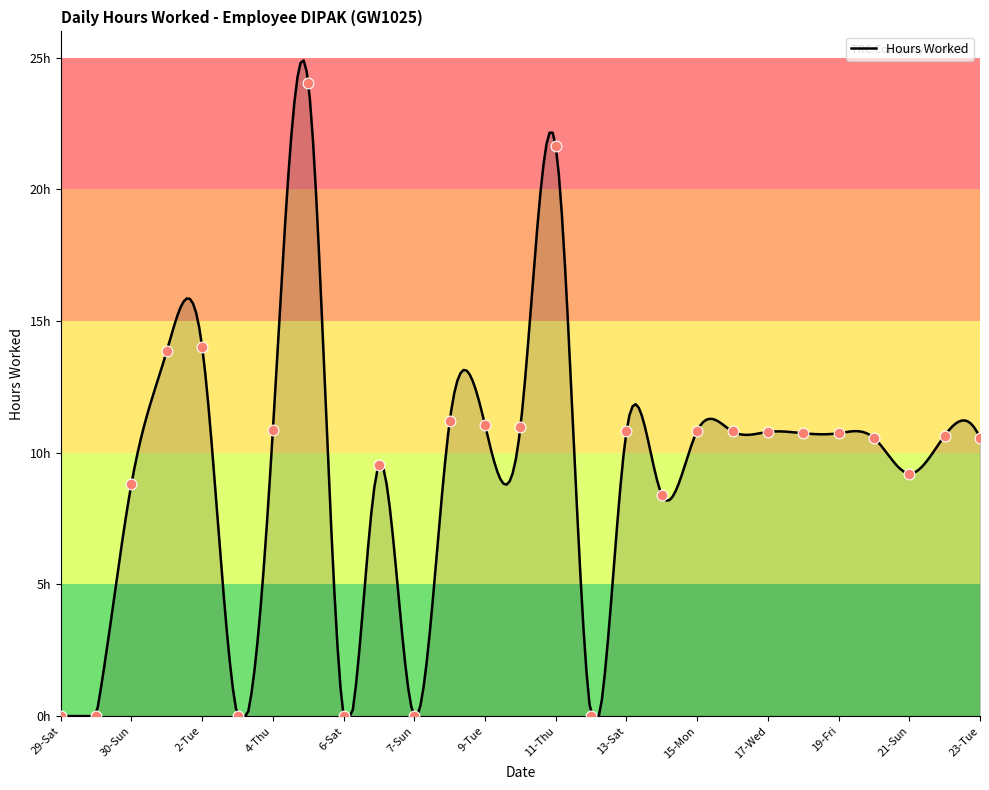

Between 20-Sat and 19-Fri, which is larger?

19-Fri